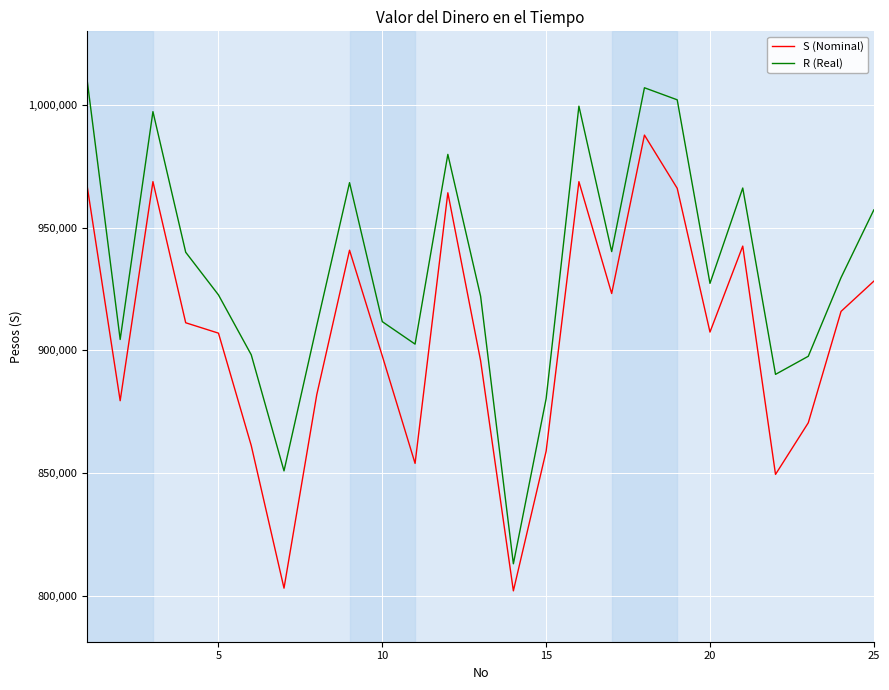

What is the minimum value shown in the chart?

802132